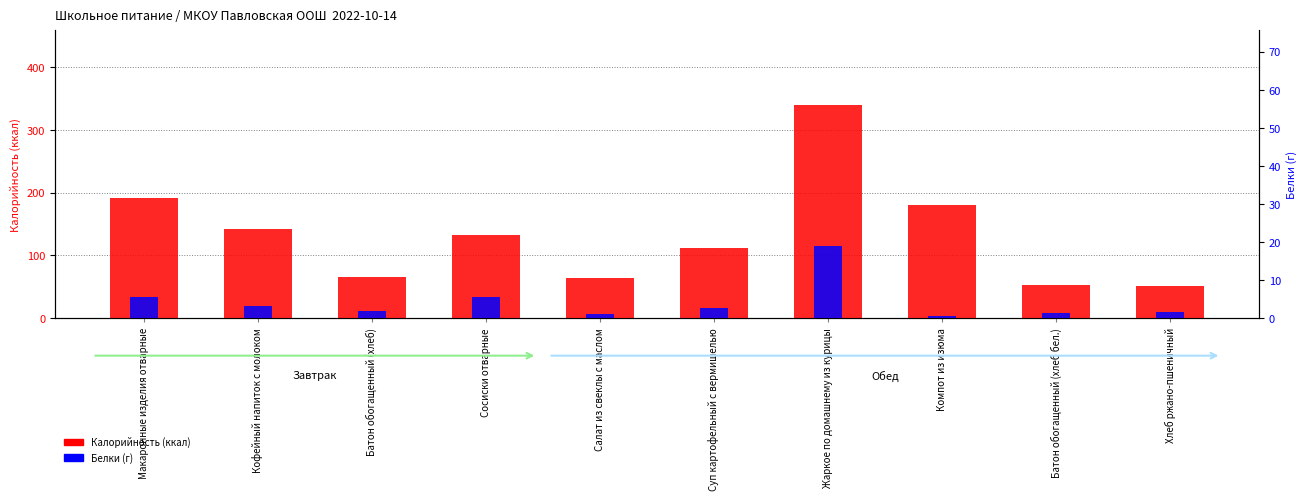

Where does the Белки (г) series first go above 2?

Макаронные изделия отварные